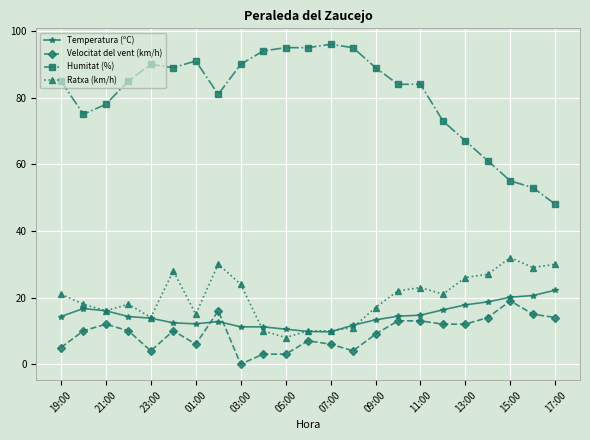

What is the value of the Ratxa (km/h) point at the 18th from the left?

21.0